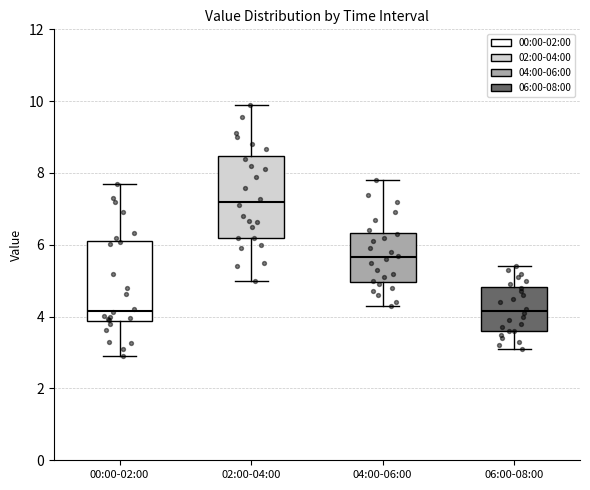

Where is the upper edge of the box for 04:00-06:00 on the y-axis? The values are not printed on the chart, so give them approximately, as read against the axis.

6.4